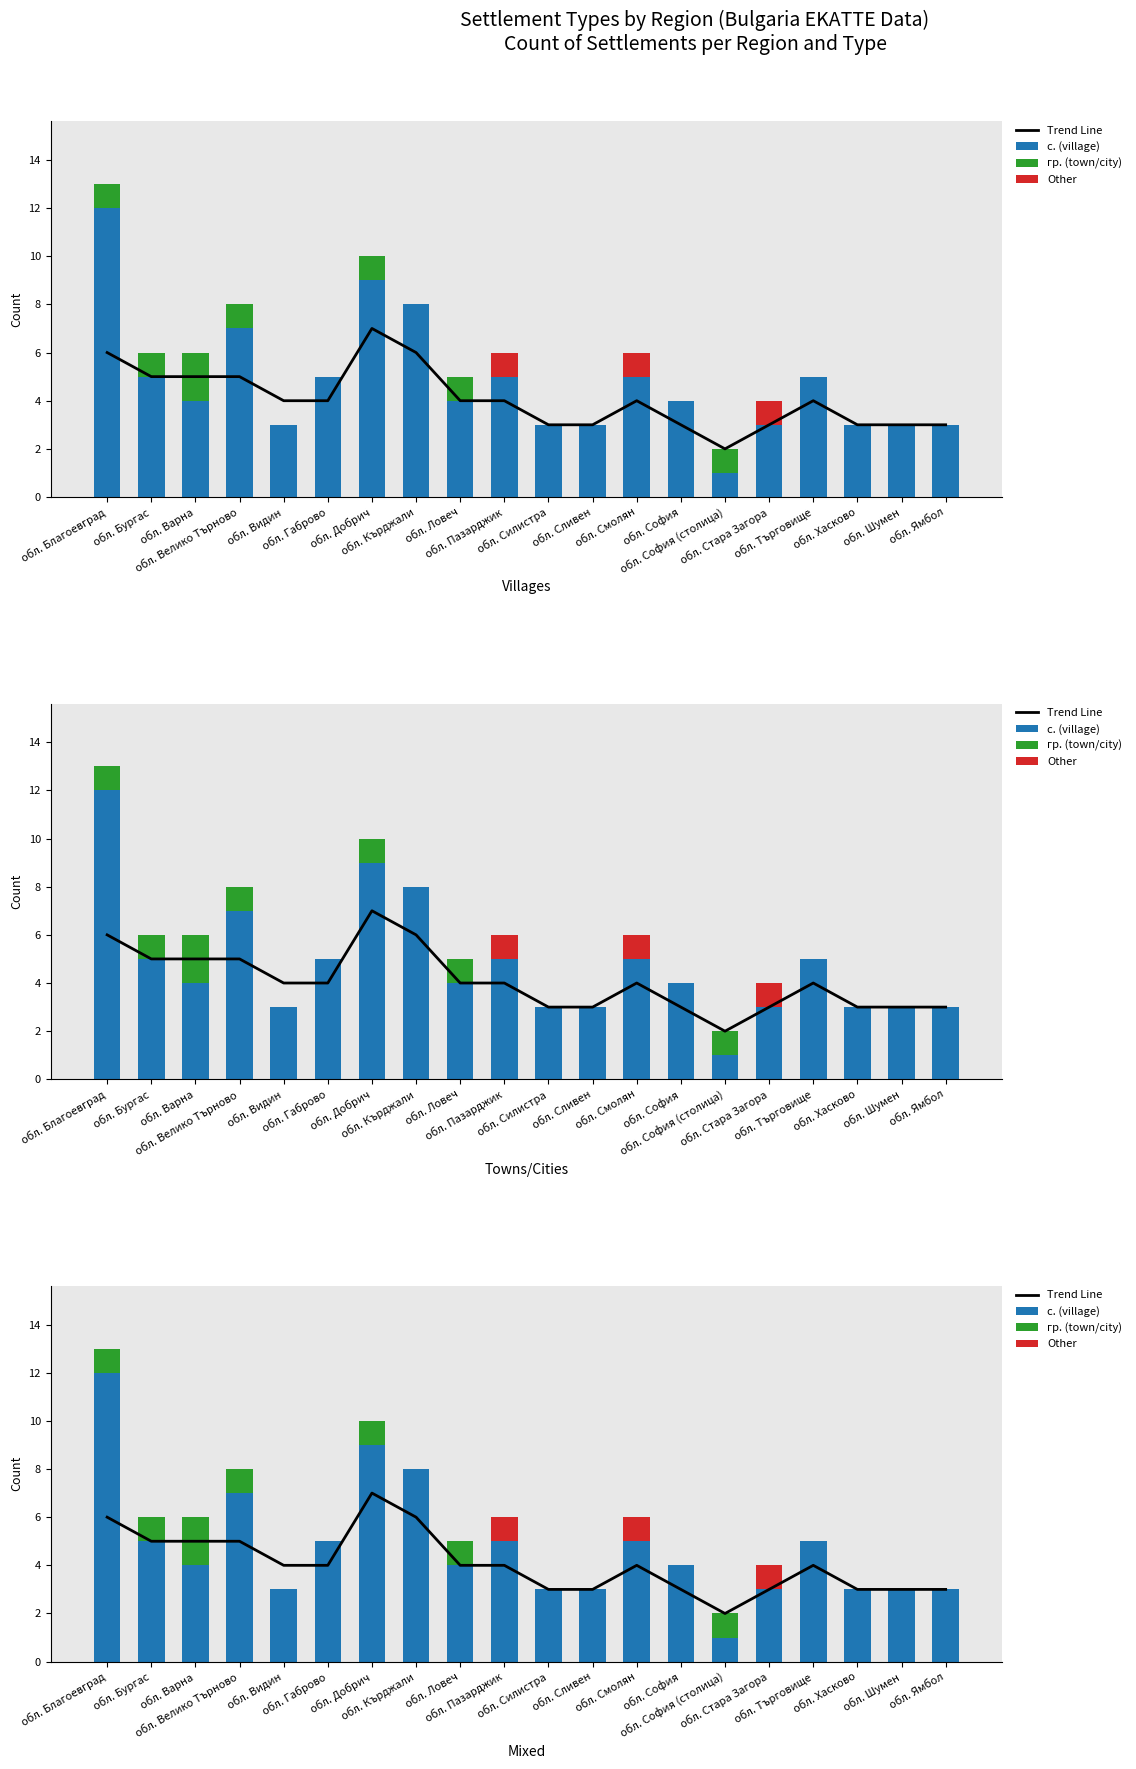

List the labels in order of с. (village) value, largest first.

обл. Благоевград, обл. Добрич, обл. Кърджали, обл. Велико Търново, обл. Бургас, обл. Габрово, обл. Пазарджик, обл. Смолян, обл. Търговище, обл. Варна, обл. Ловеч, обл. София, обл. Видин, обл. Силистра, обл. Сливен, обл. Стара Загора, обл. Хасково, обл. Шумен, обл. Ямбол, обл. София (столица)